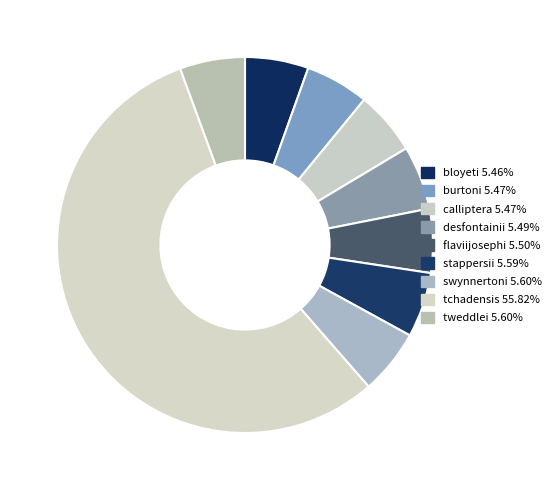

Which category has the biggest portion of the pie?

tchadensis